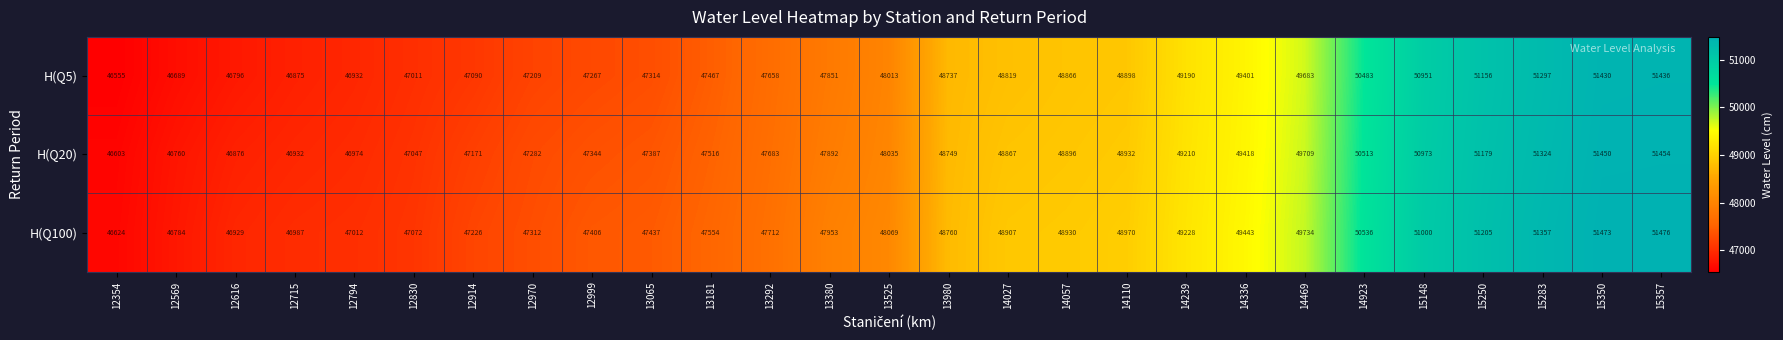

Which series has the largest range (max minus min)?

H(Q5)